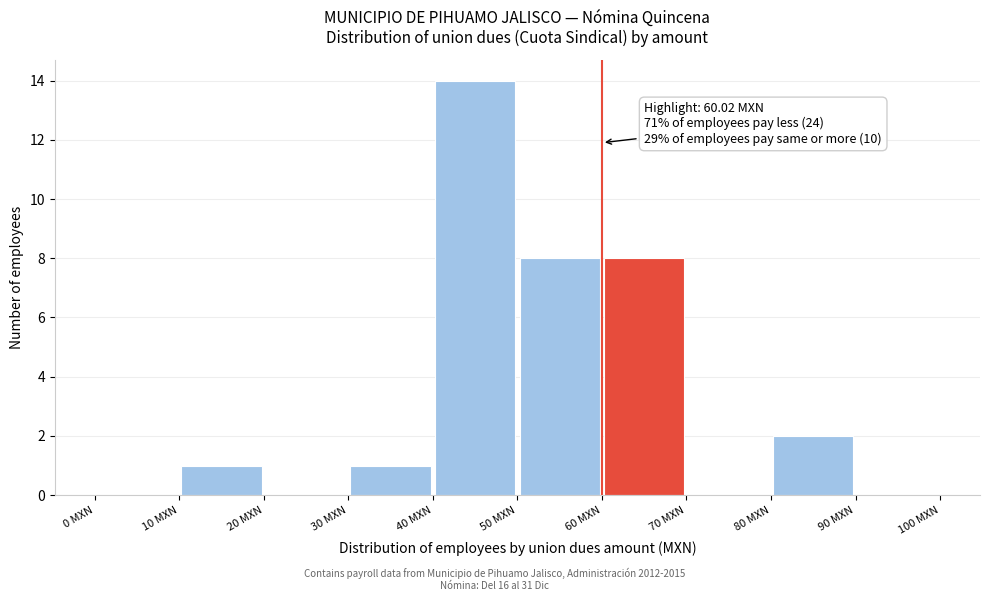

Over which range of the x-axis is the bar tallest?

40 to 50